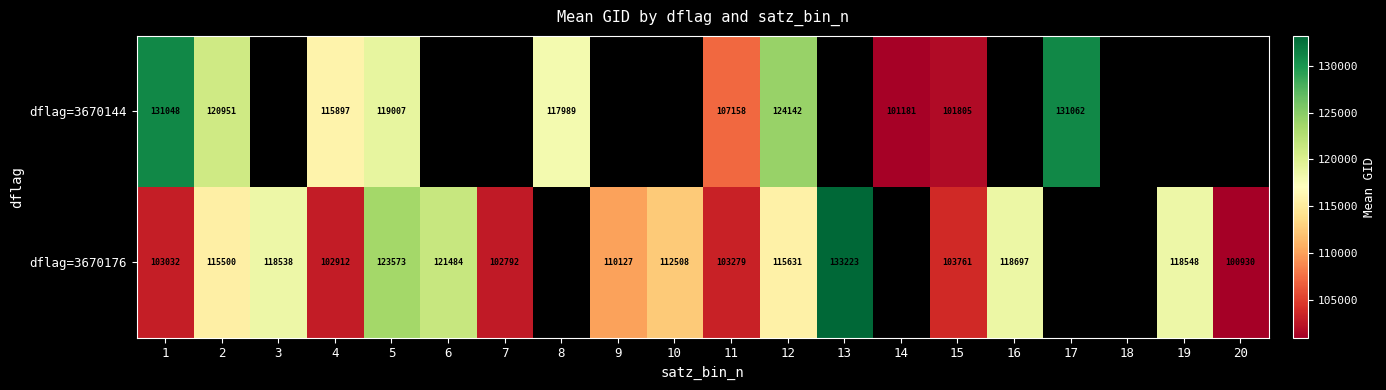

At 11, list the series in order from smallest to largest.

dflag=3670176, dflag=3670144